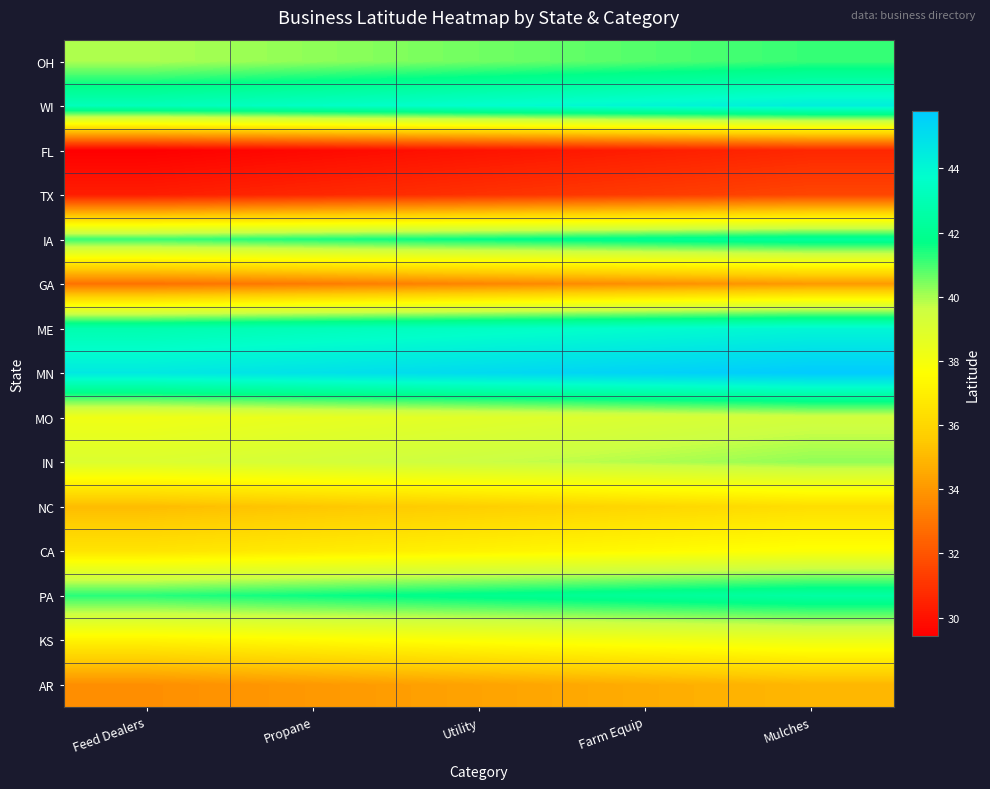

Reading right to left, what are all the values shown in this chart?

OH: Mulches=41.2	Farm Equip=40.9	Utility=40.6	Propane=40.3	Feed Dealers=40.0
WI: Mulches=44.4	Farm Equip=44.1	Utility=43.8	Propane=43.5	Feed Dealers=43.2
FL: Mulches=30.6	Farm Equip=30.3	Utility=30.0	Propane=29.7	Feed Dealers=29.4
TX: Mulches=31.6	Farm Equip=31.3	Utility=31.0	Propane=30.7	Feed Dealers=30.4
IA: Mulches=42.3	Farm Equip=42.0	Utility=41.7	Propane=41.4	Feed Dealers=41.1
GA: Mulches=34.1	Farm Equip=33.8	Utility=33.5	Propane=33.2	Feed Dealers=32.9
ME: Mulches=44.1	Farm Equip=43.8	Utility=43.5	Propane=43.2	Feed Dealers=42.9
MN: Mulches=45.8	Farm Equip=45.5	Utility=45.2	Propane=44.9	Feed Dealers=44.6
MO: Mulches=39.4	Farm Equip=39.1	Utility=38.8	Propane=38.5	Feed Dealers=38.2
IN: Mulches=40.2	Farm Equip=39.9	Utility=39.6	Propane=39.3	Feed Dealers=39.0
NC: Mulches=36.3	Farm Equip=36.0	Utility=35.7	Propane=35.4	Feed Dealers=35.1
CA: Mulches=37.8	Farm Equip=37.5	Utility=37.2	Propane=36.9	Feed Dealers=36.6
PA: Mulches=42.5	Farm Equip=42.2	Utility=41.9	Propane=41.6	Feed Dealers=41.3
KS: Mulches=38.4	Farm Equip=38.1	Utility=37.8	Propane=37.5	Feed Dealers=37.2
AR: Mulches=34.9	Farm Equip=34.6	Utility=34.3	Propane=34.0	Feed Dealers=33.7